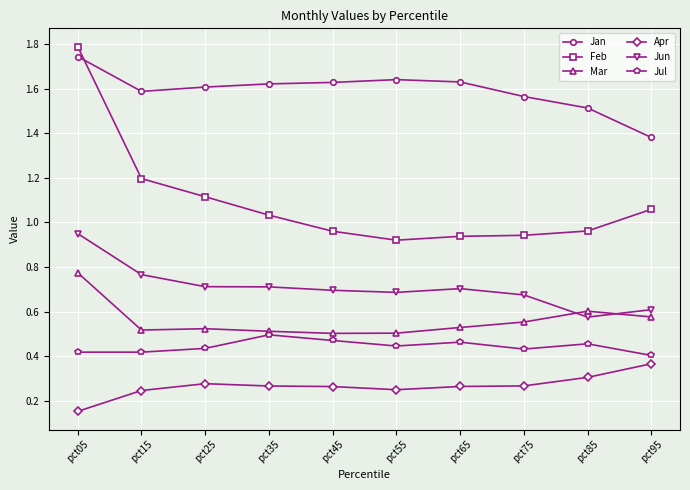

True or false: Jun and Jul intersect in this chart.

False